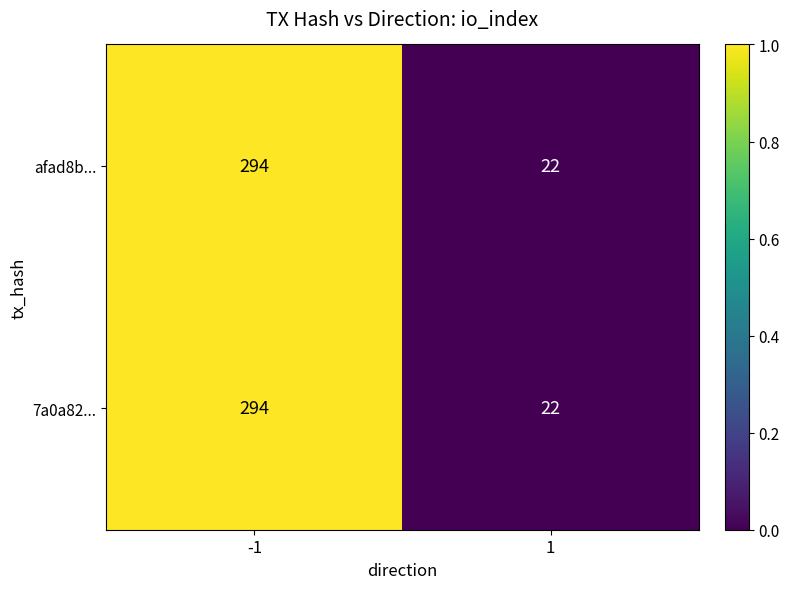

Is the value of 7a0a82... at 1 greater than the value of afad8b... at -1?

No